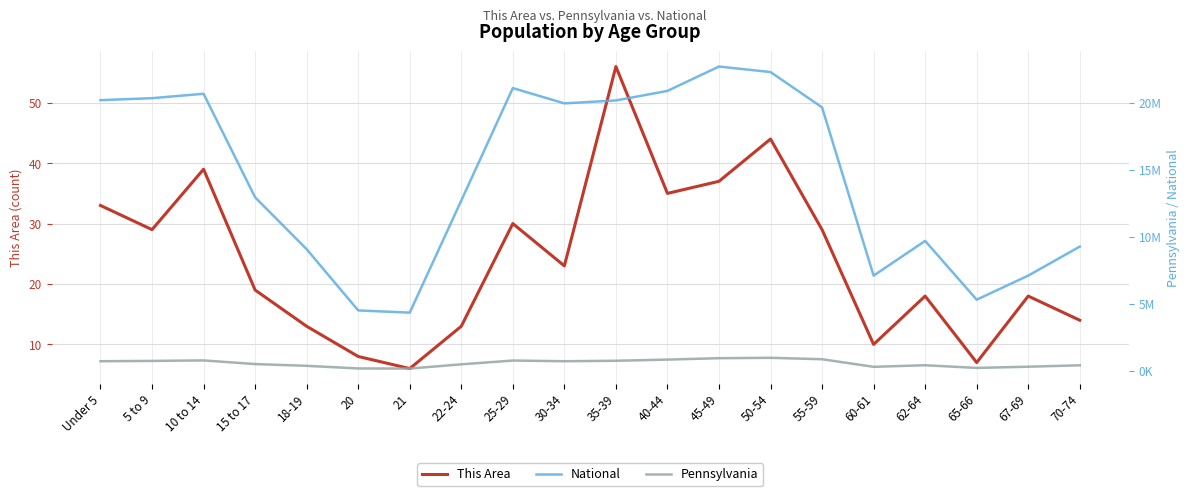

What is the label of the 10th point from the left?

30-34